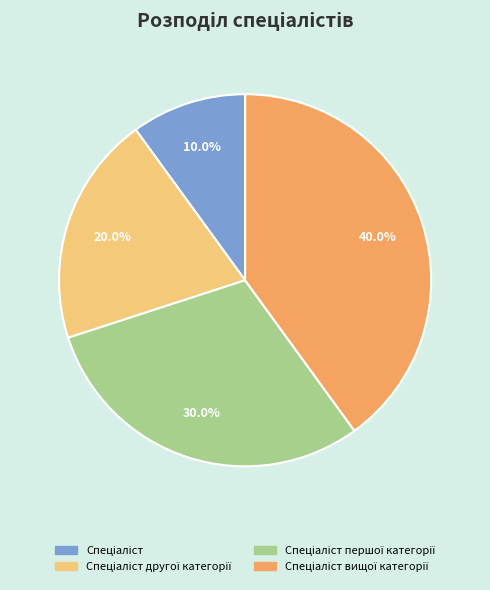

Is there any slice that represents more than half of the pie?

No